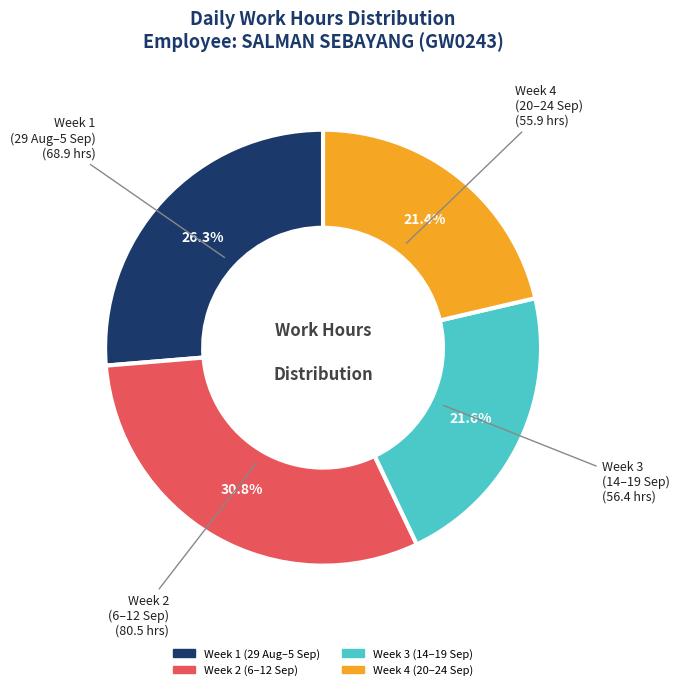

Is there any slice that represents more than half of the pie?

No